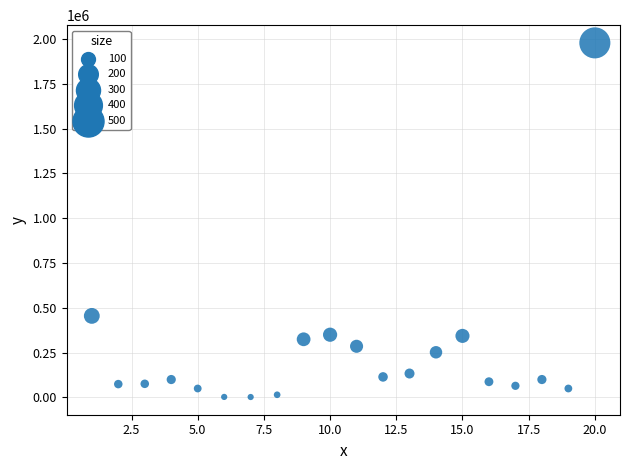

What Y value in the scatter plot is closest to 990128?

455000